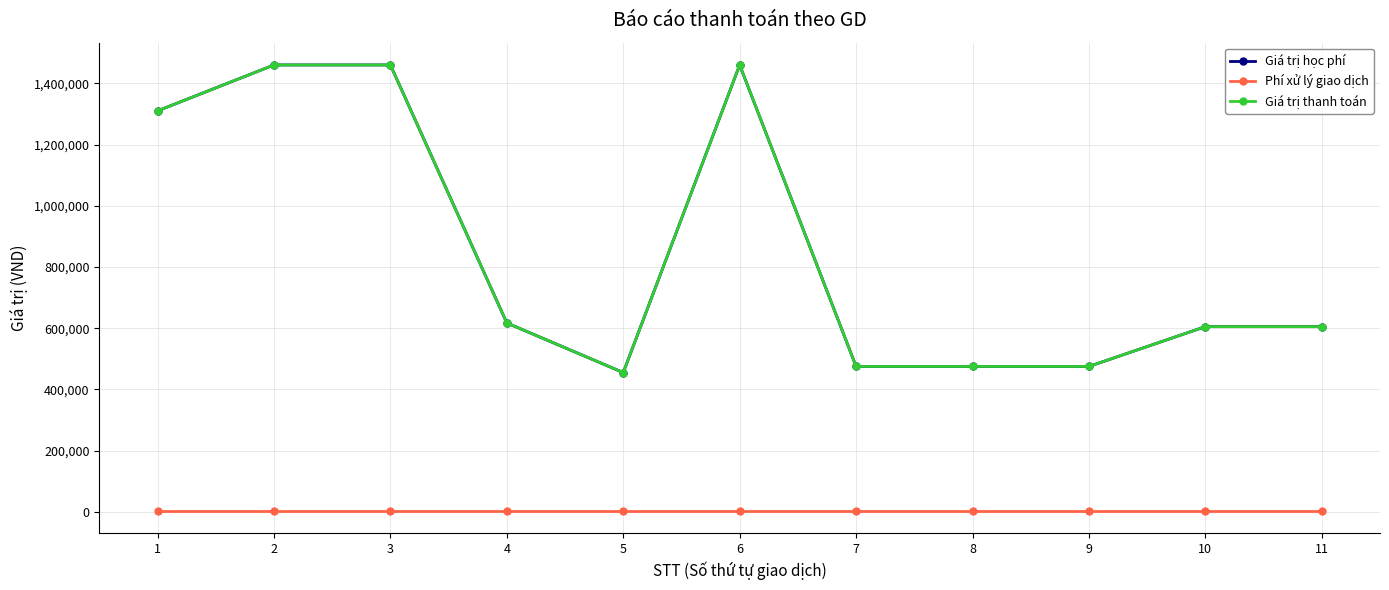

Is this an area chart (filled region under the line)?

No